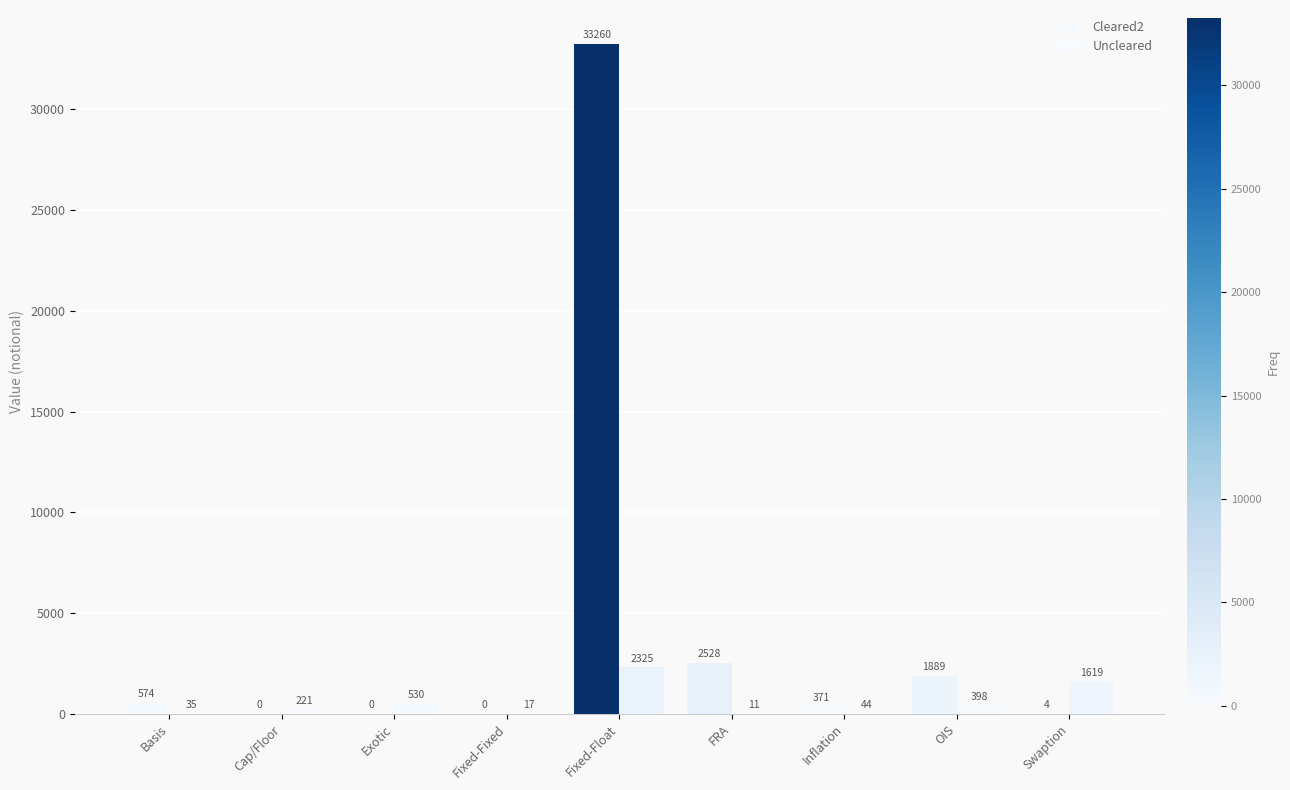

Reading left to right, transcribe all the data shown in this chart.

Cleared2: 574	0	0	0	33260	2528	371	1889	4
Uncleared: 35	221	530	17	2325	11	44	398	1619